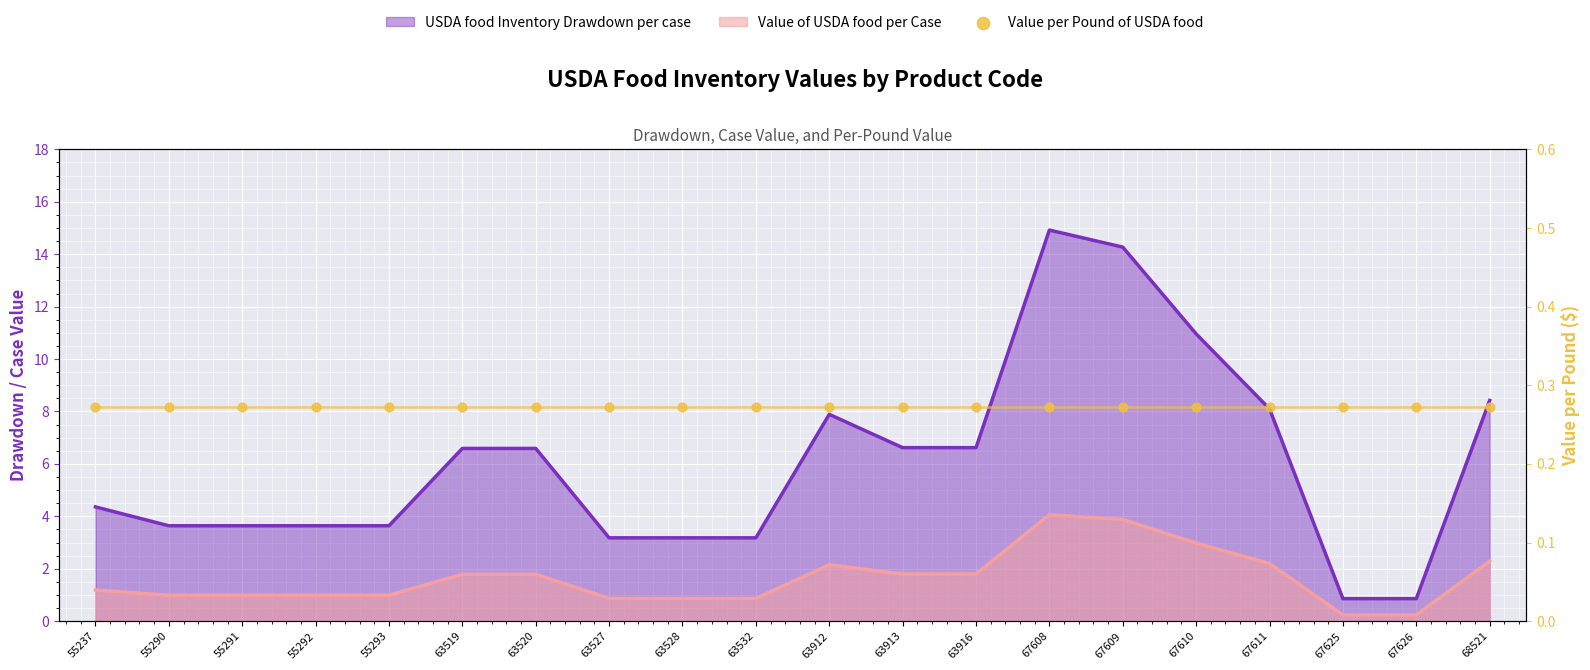

Which series contains the lowest Y value?

Value of USDA food per Case